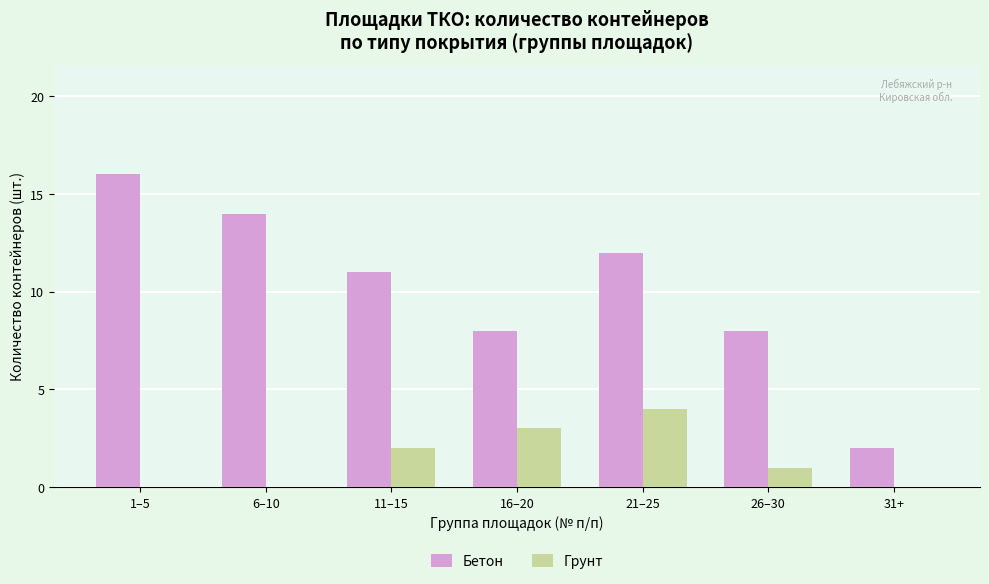

Between 21–25 and 31+, which series saw the biggest shift?

Бетон